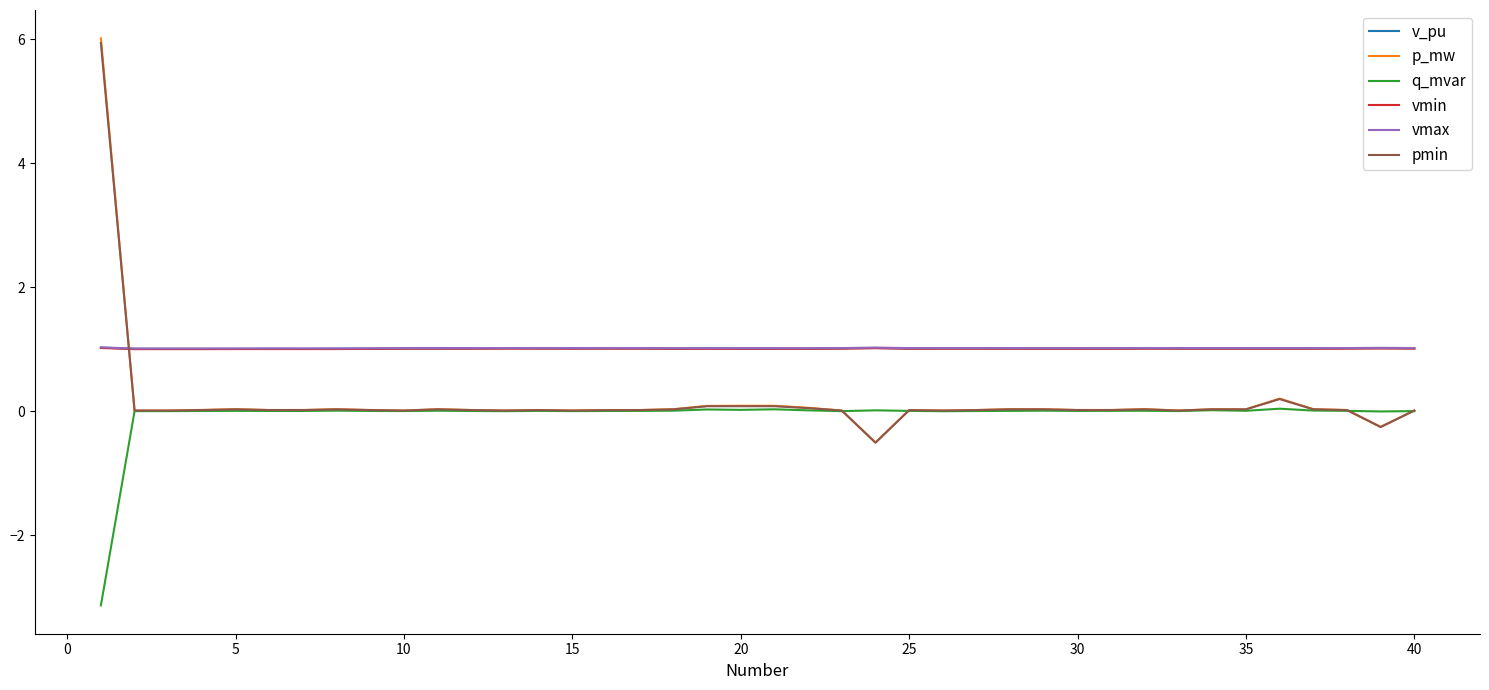

What is the highest value of the vmin series?

1.0